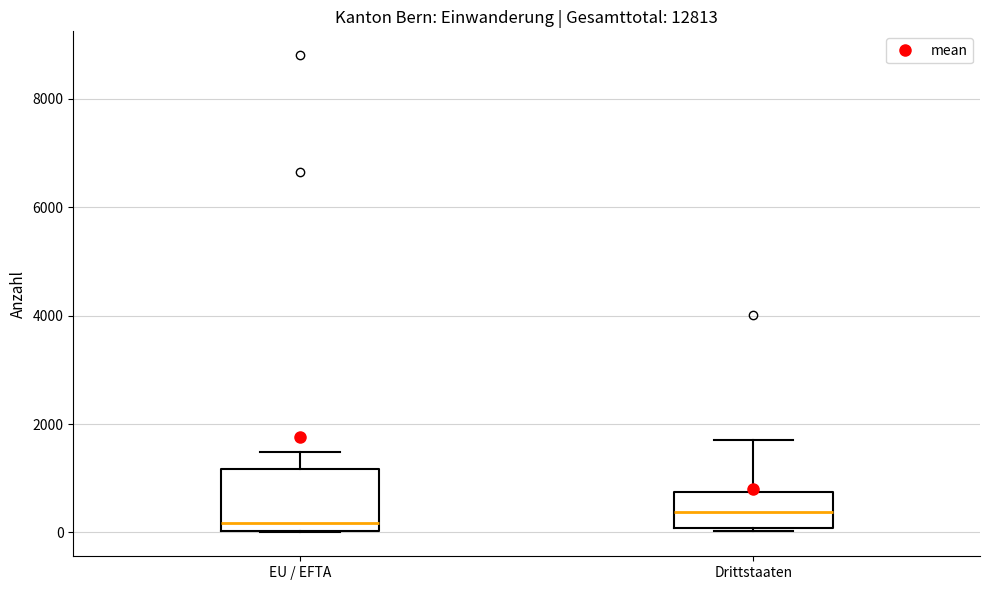

Where is the lower edge of the box for Drittstaaten on the y-axis? The values are not printed on the chart, so give them approximately, as read against the axis.

0